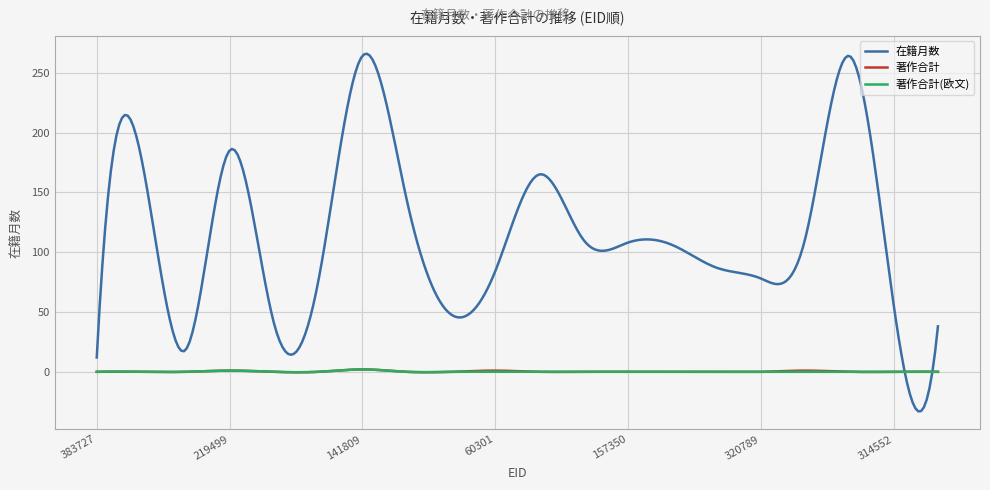

True or false: 在籍月数 and 著作合計 intersect in this chart.

True